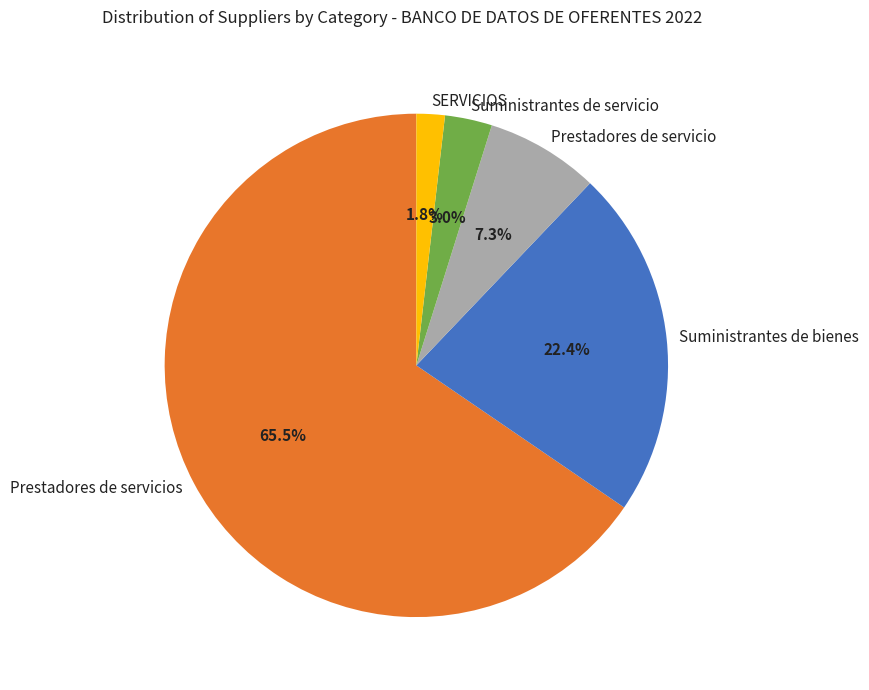

Is it true that Suministrantes de bienes is 14% of the pie?

False